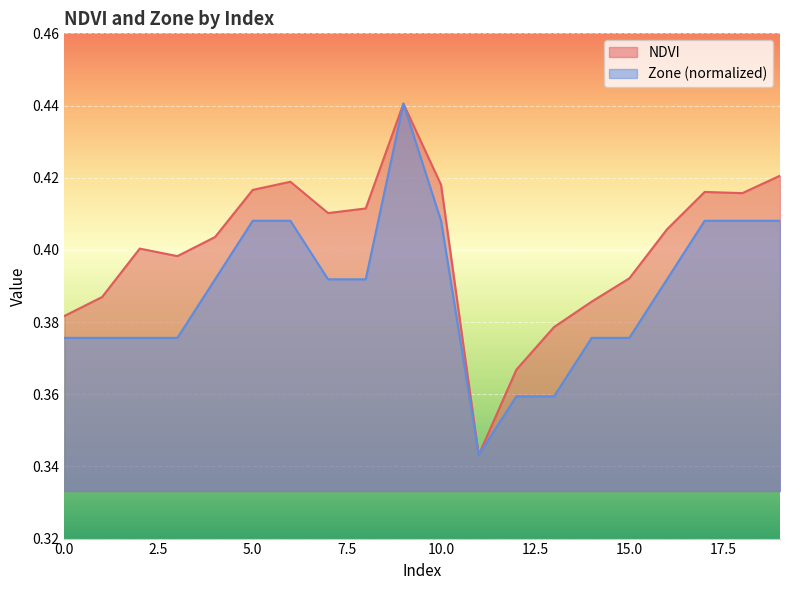

Is it true that Zone equals 0.4 at 15?

True